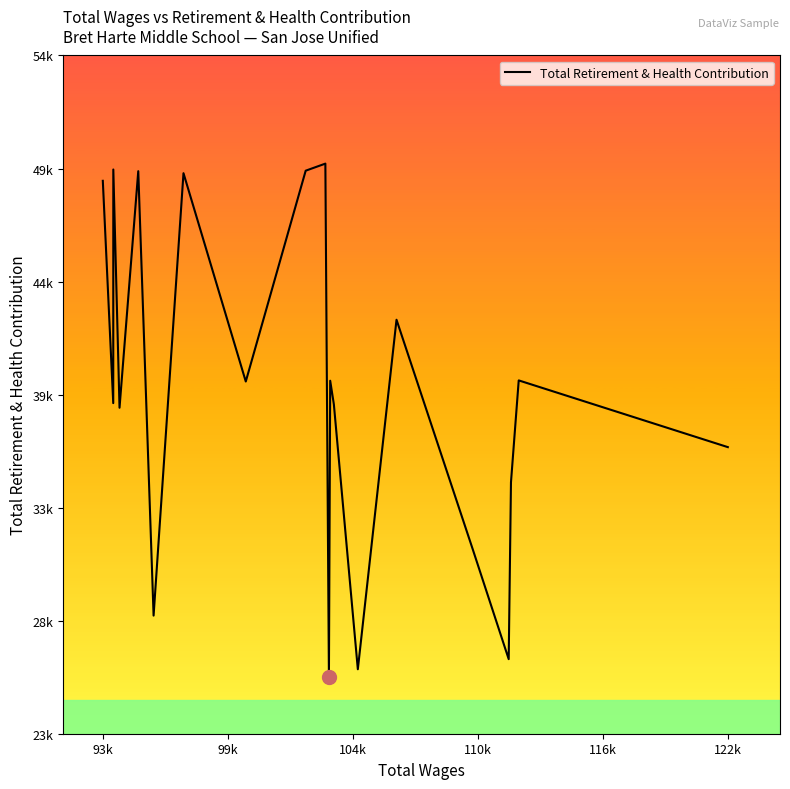

Count the number of data series in this chart.

1